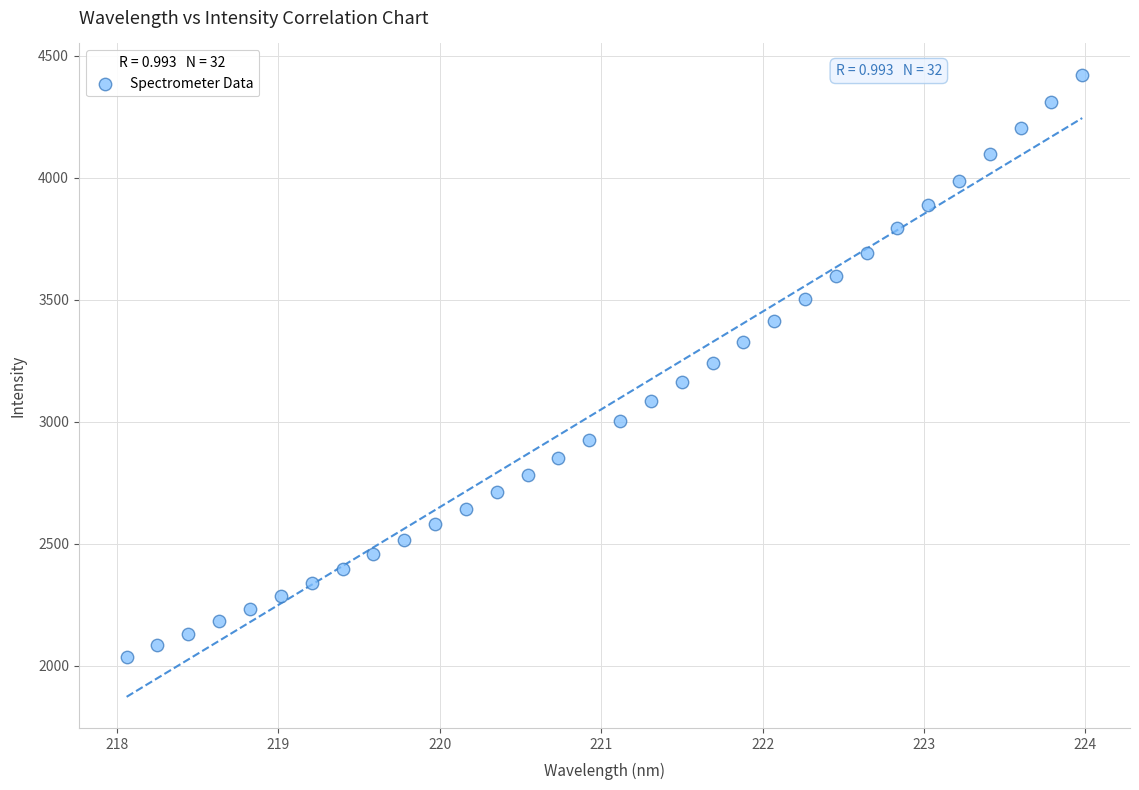

What is the range of Y values (max minus min)?

2386.0